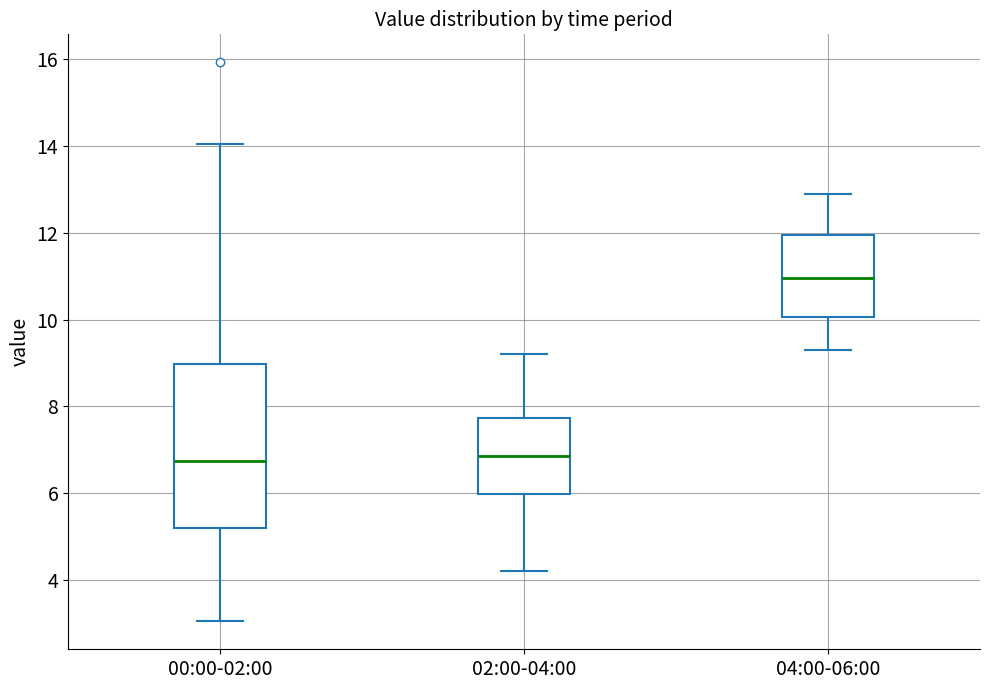

Comparing the boxes themselves (not the whiskers), which one is the tallest?

00:00-02:00